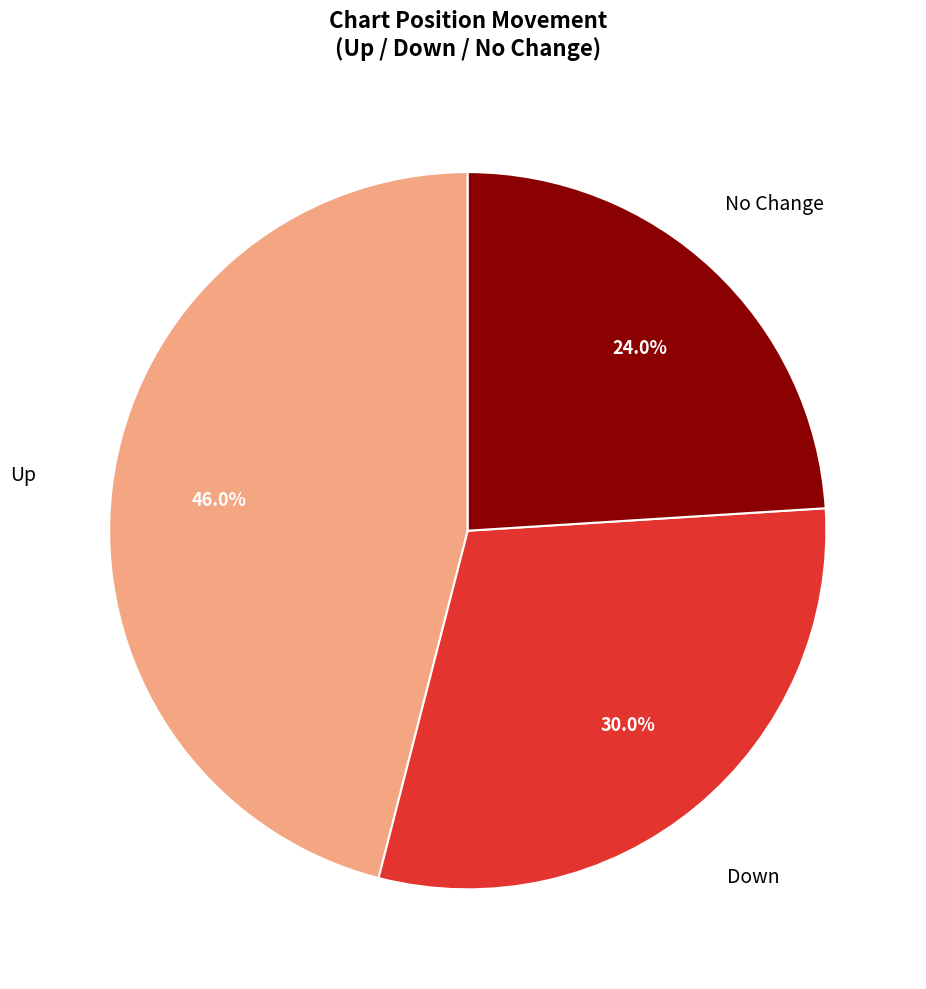

Is there any slice that represents more than half of the pie?

No